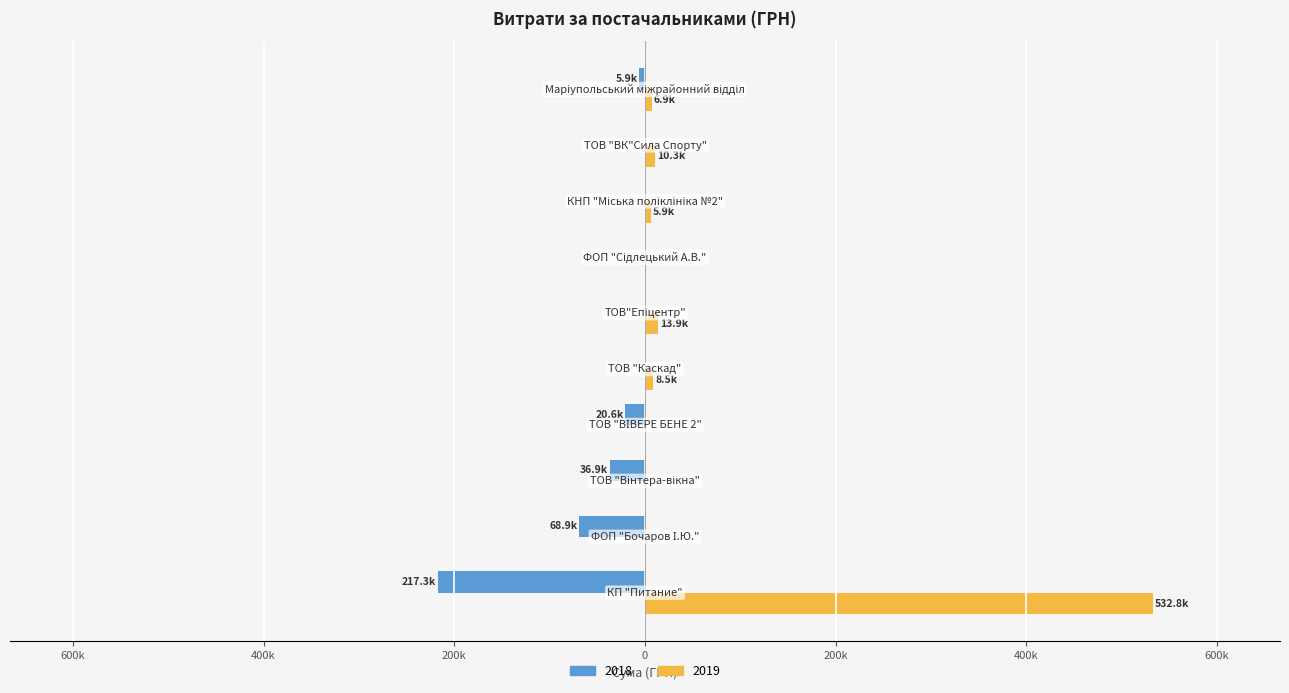

What are all the series names shown in the legend?

2018, 2019